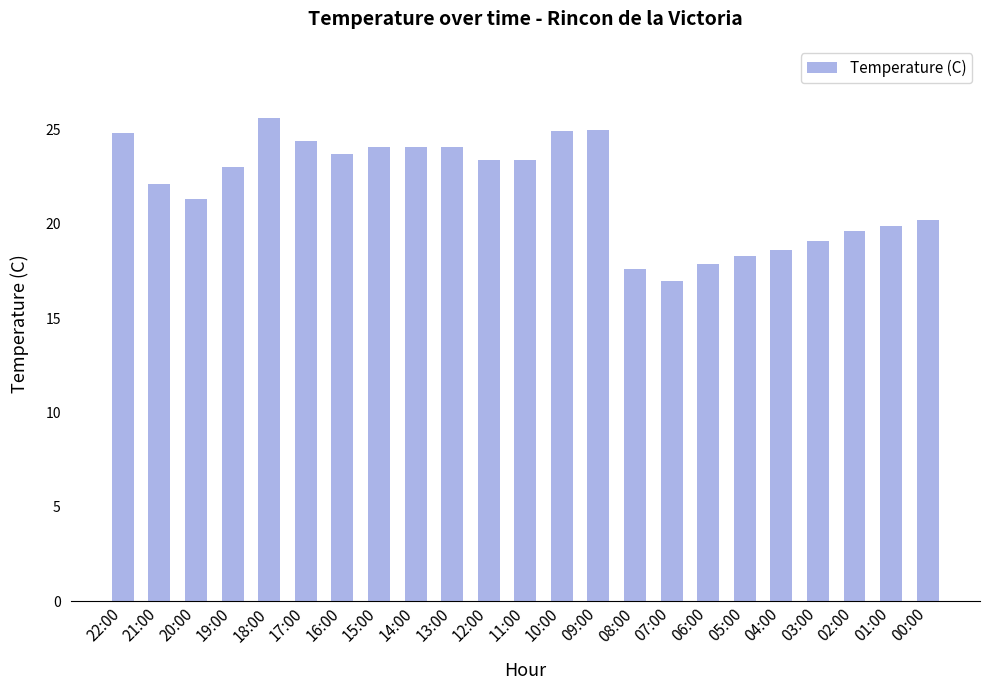

At which label is the value closest to 21?

20:00